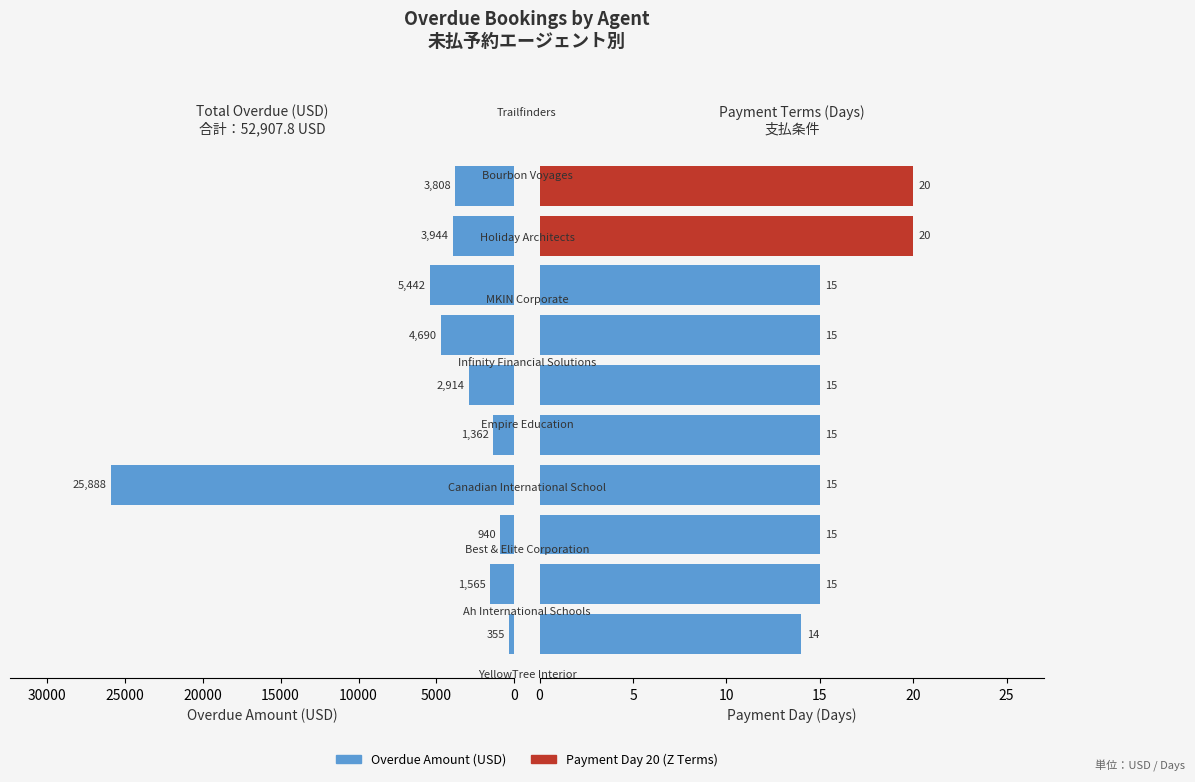

What is the difference between the second highest and second lowest values in the Overdue Amount (USD) series?

4502.0